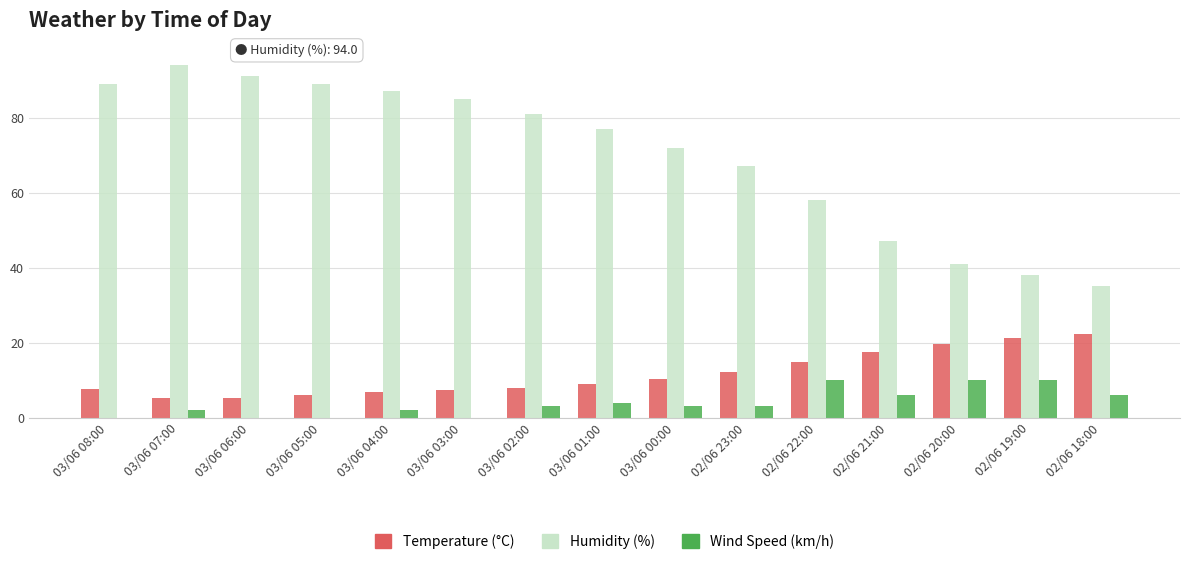

What is the sum of all Humidity (%) values?

1051.0